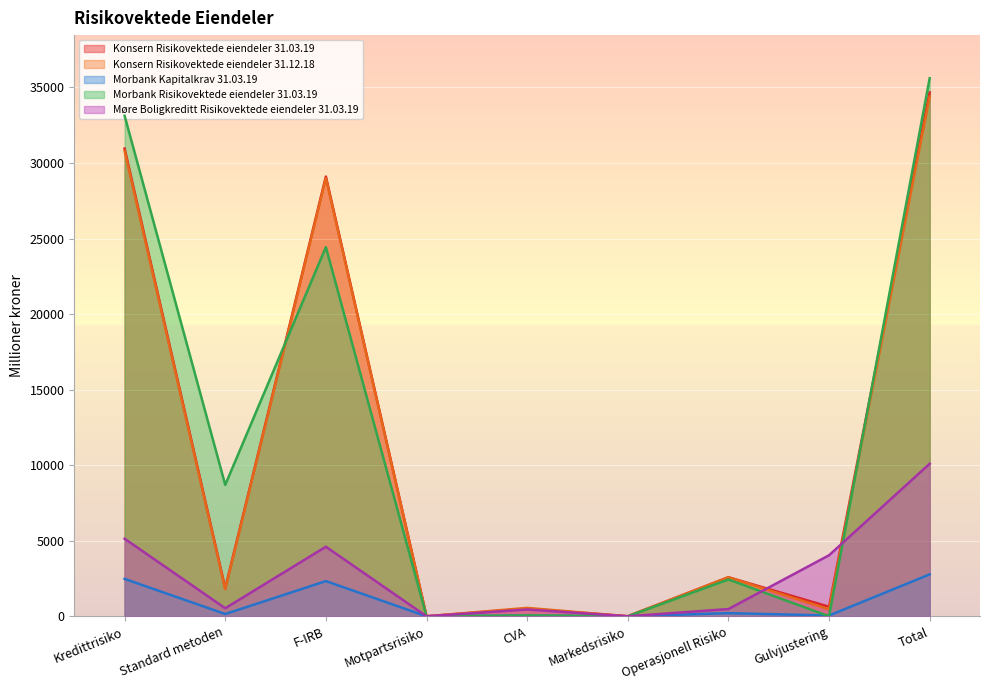

At which category does the chart reach its peak across all series?

Total